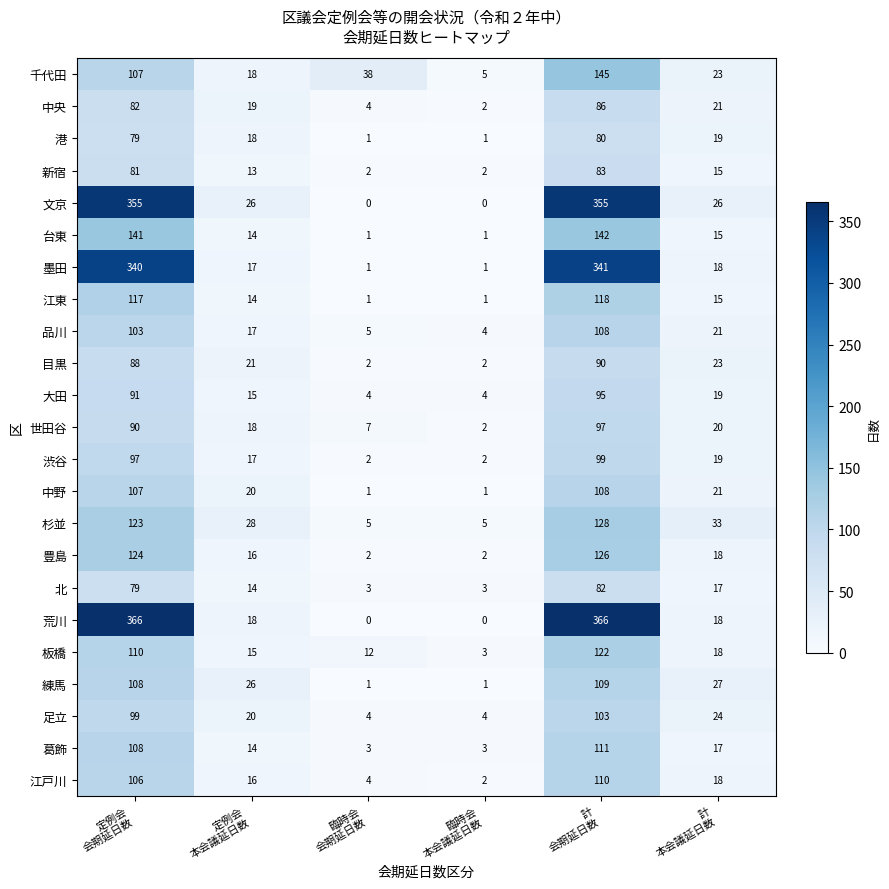

What is the sum of all 杉並 values?

322